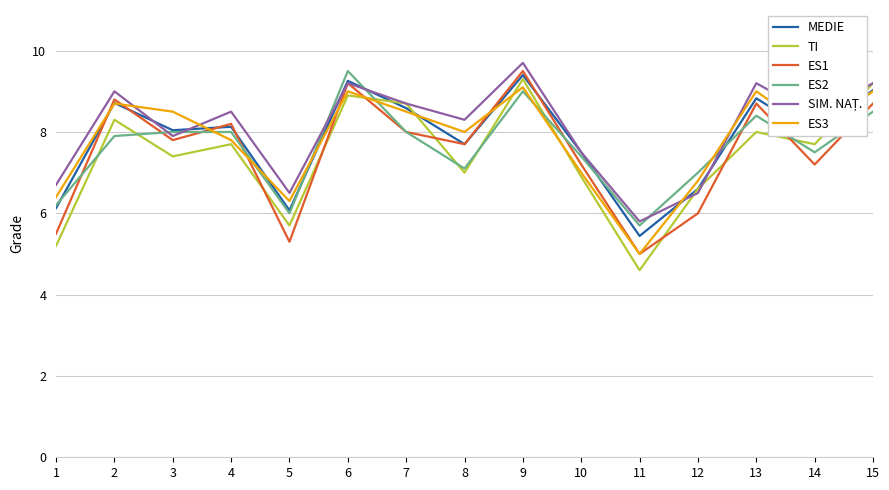

What is the minimum value for ES3?

5.0